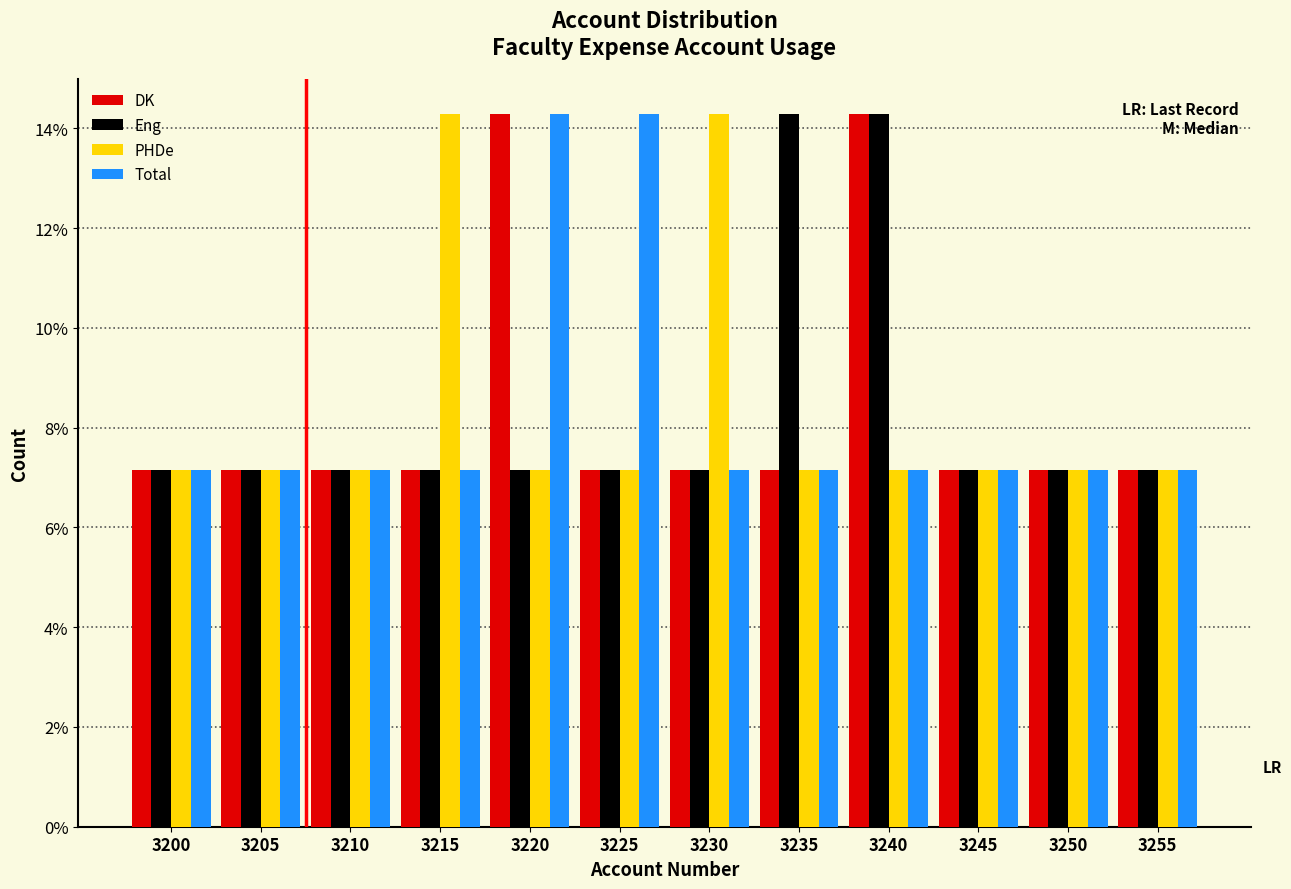

What is the total value across all series at 3200?

28.6